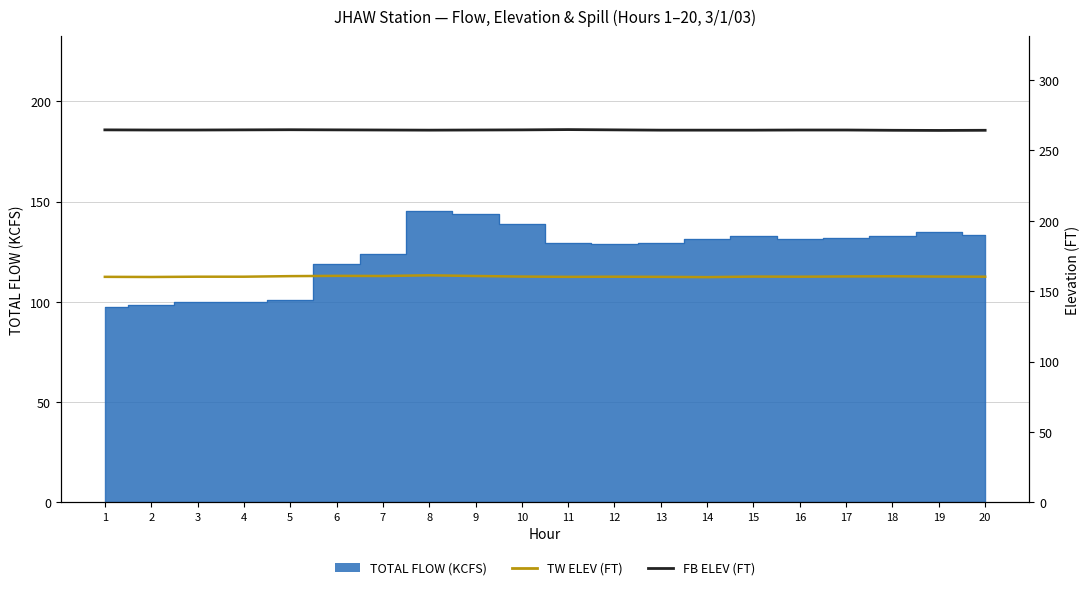

What is the sum of the FB ELEV (FT) values at 19 and 20?

528.5